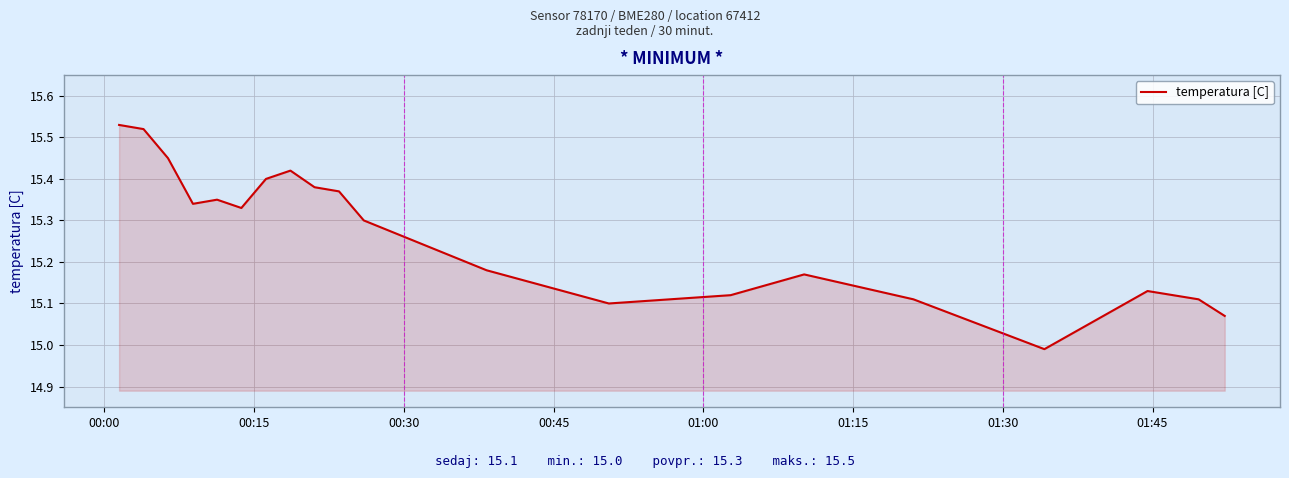

What is the difference between the maximum and minimum values?

0.5